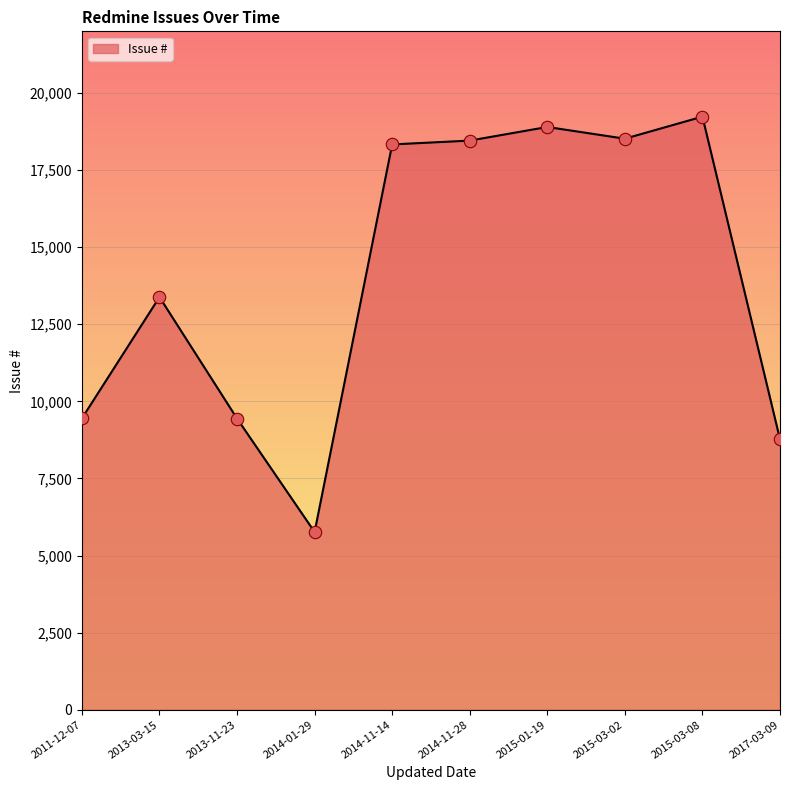

What is the change in value from 2014-11-14 to 2014-11-28?

+124